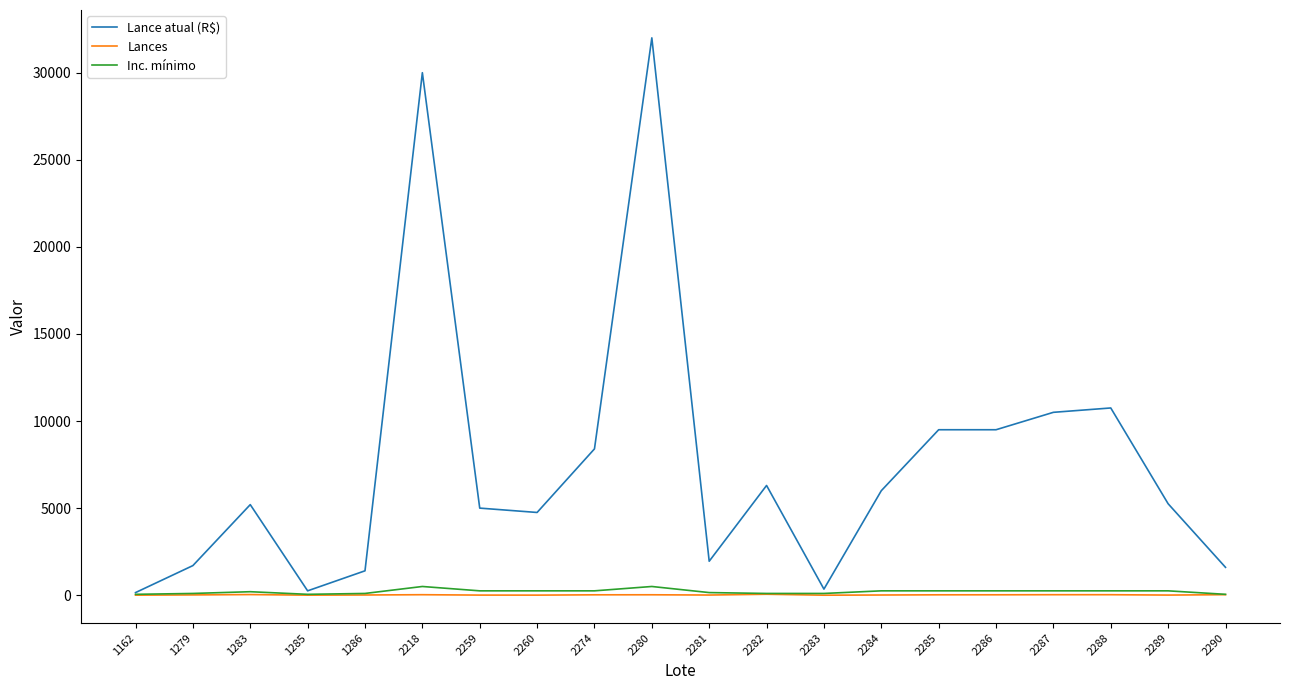

Which series has the widest spread of values?

Lance atual (R$)